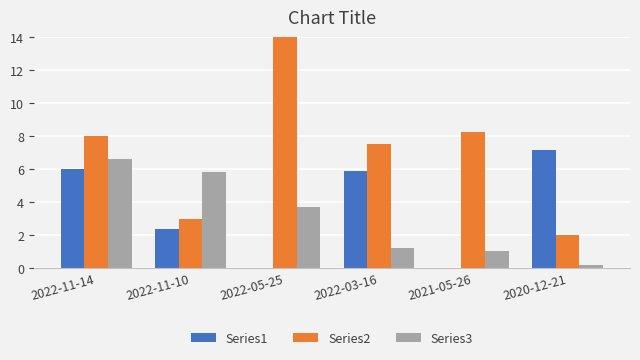

Is it true that Series2 equals 5.7 at 2021-05-26?

False